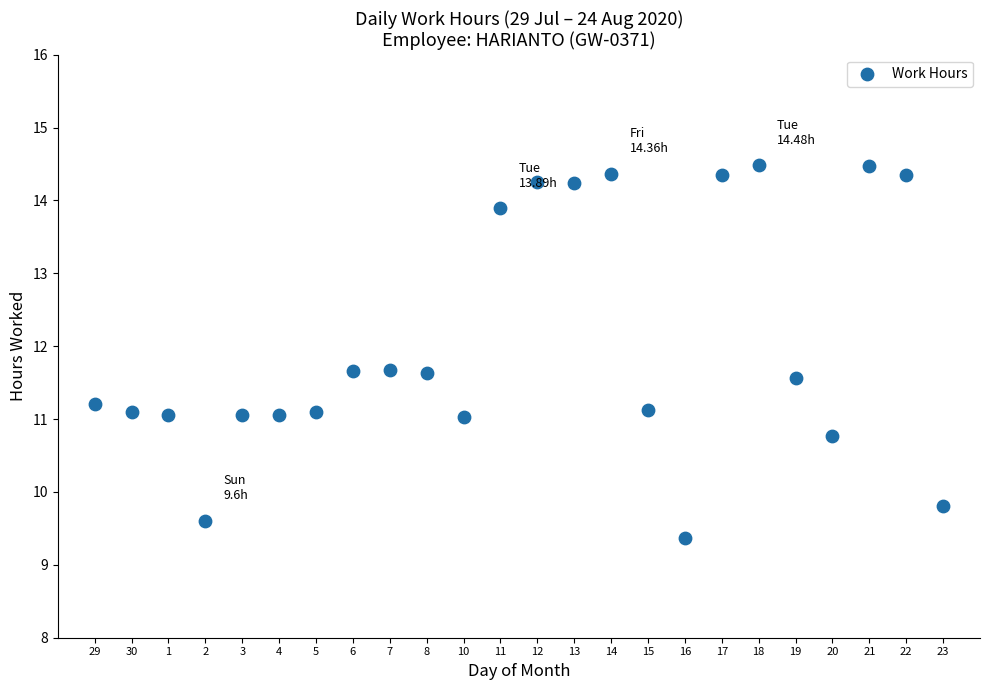

What is the range of X values (max minus min)?

23.0